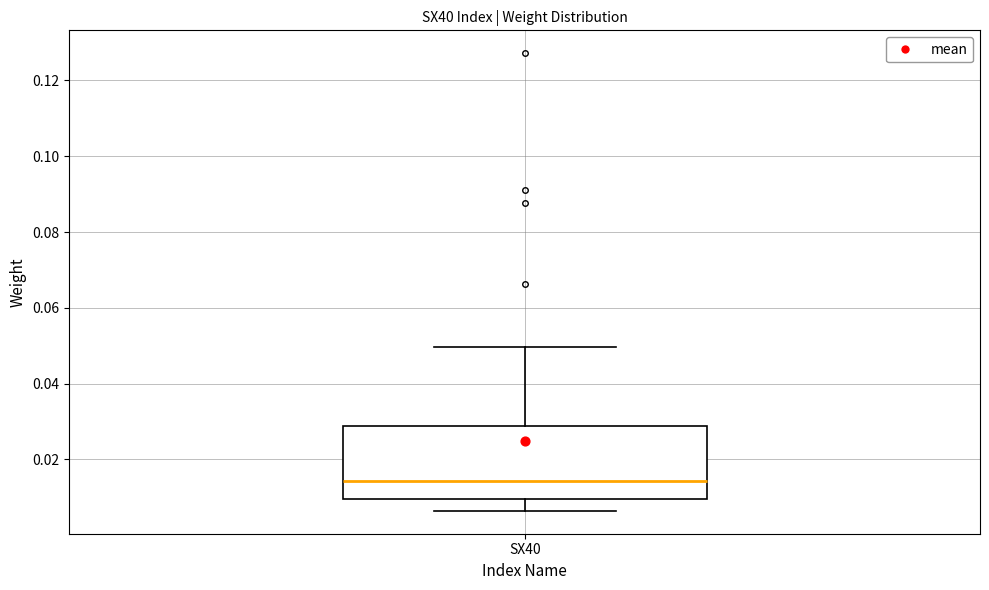

Read this box plot against the y-axis: the position of the median line, the range covered by the box, and the ends of both whiskers. The values are not printed on the chart, so give them approximately, as read against the axis.

median 0.014, box 0.010 to 0.028, whiskers 0.006 to 0.050